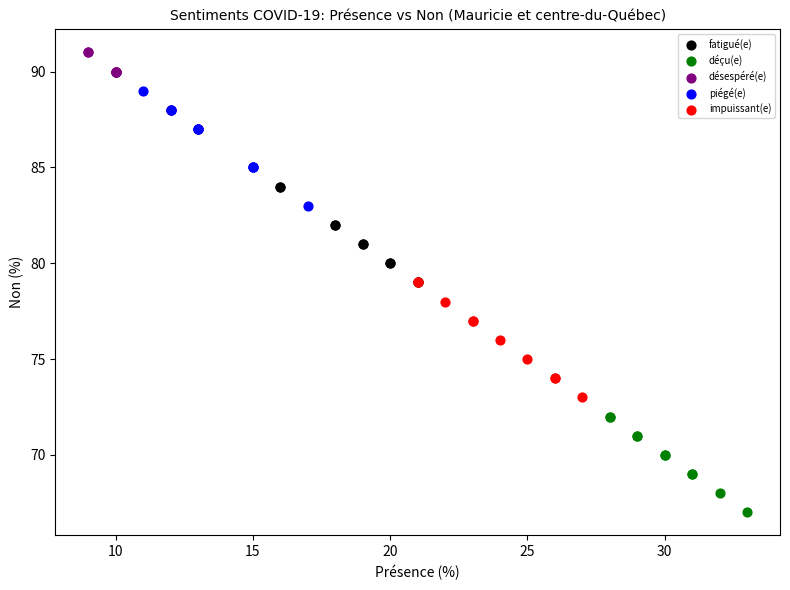

Which series reaches the minimum Y coordinate?

déçu(e)